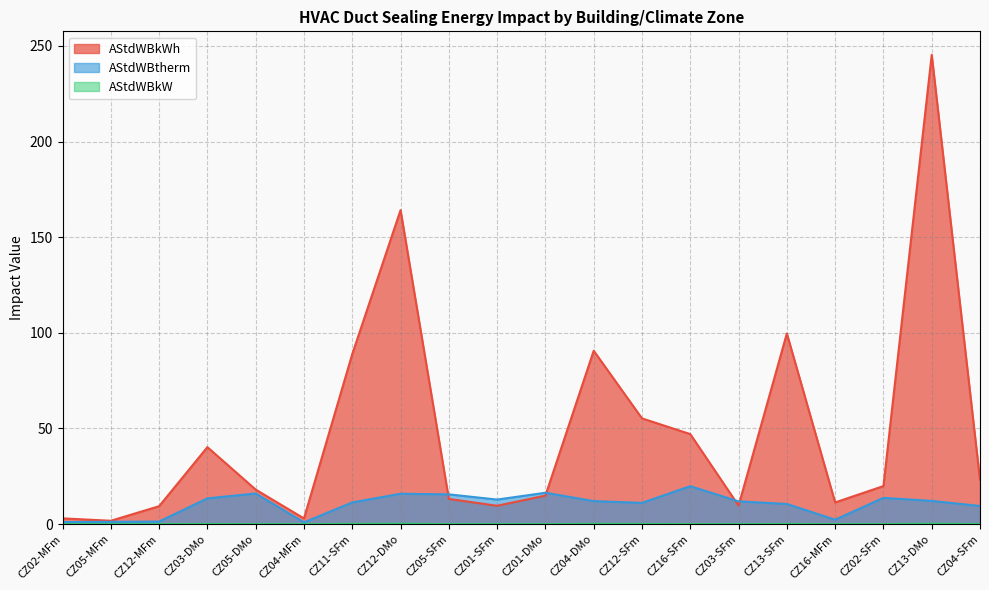

What is the greatest value displayed?

245.3